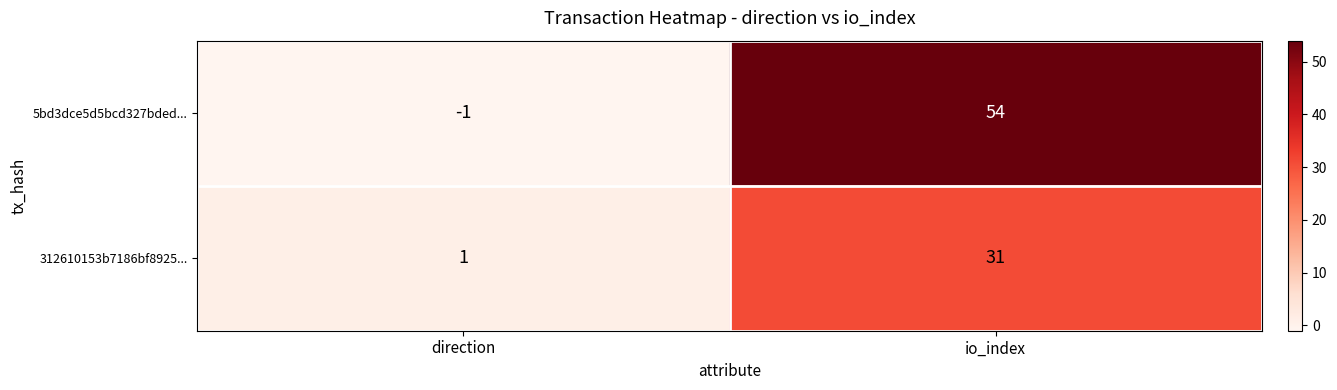

Count the number of categories in the chart.

2